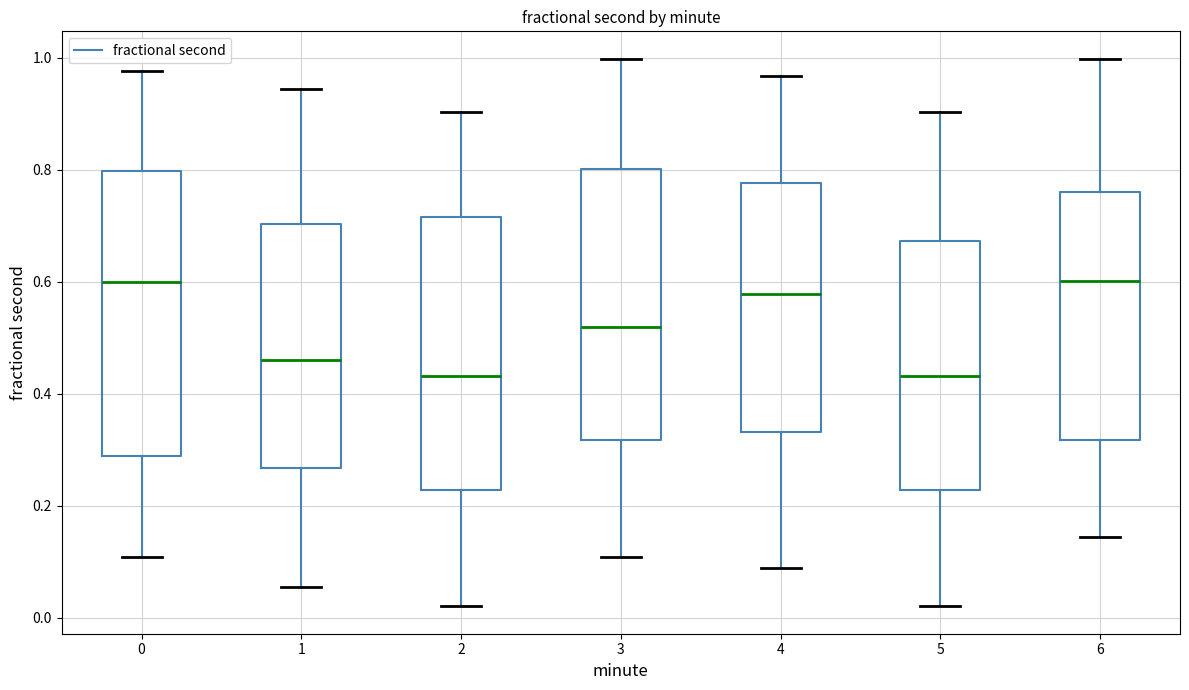

Which box is the tallest, from its lower edge to its upper edge?

0